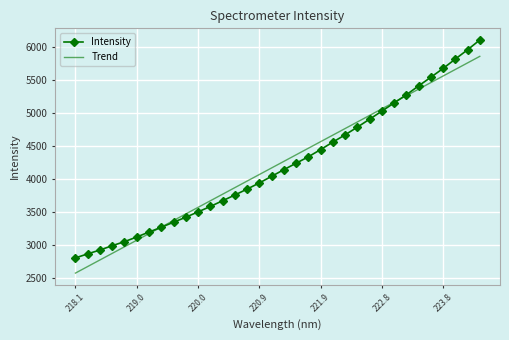

Rank the series by their maximum value, from highest to lowest.

Intensity, Trend